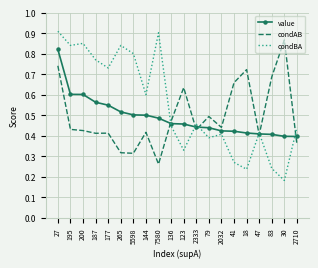

Which series changed the most between 200 and 265?

condAB